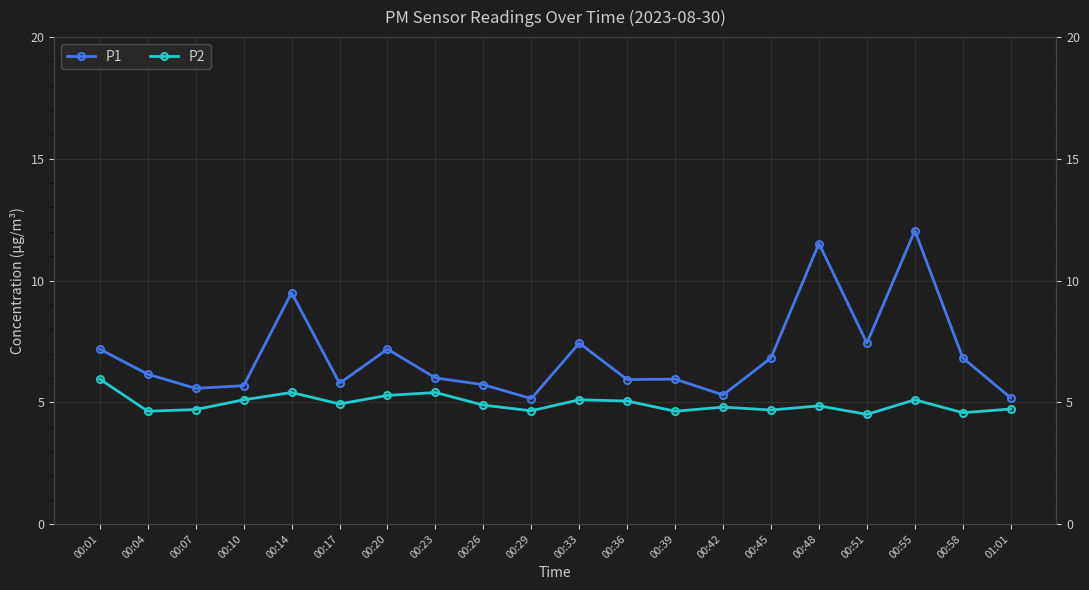

Which series changed the most between 00:42 and 01:01?

P1